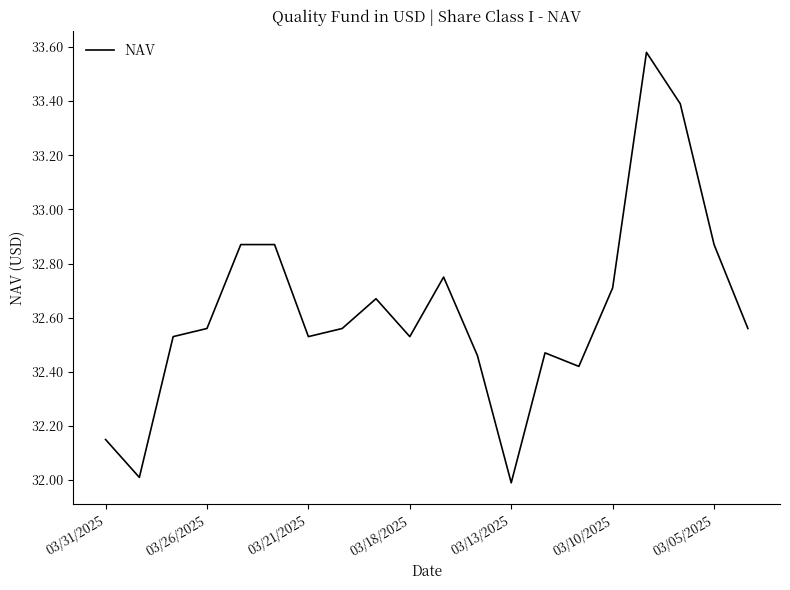

What is the change in value from 03/26/2025 to 03/05/2025?

+0.3